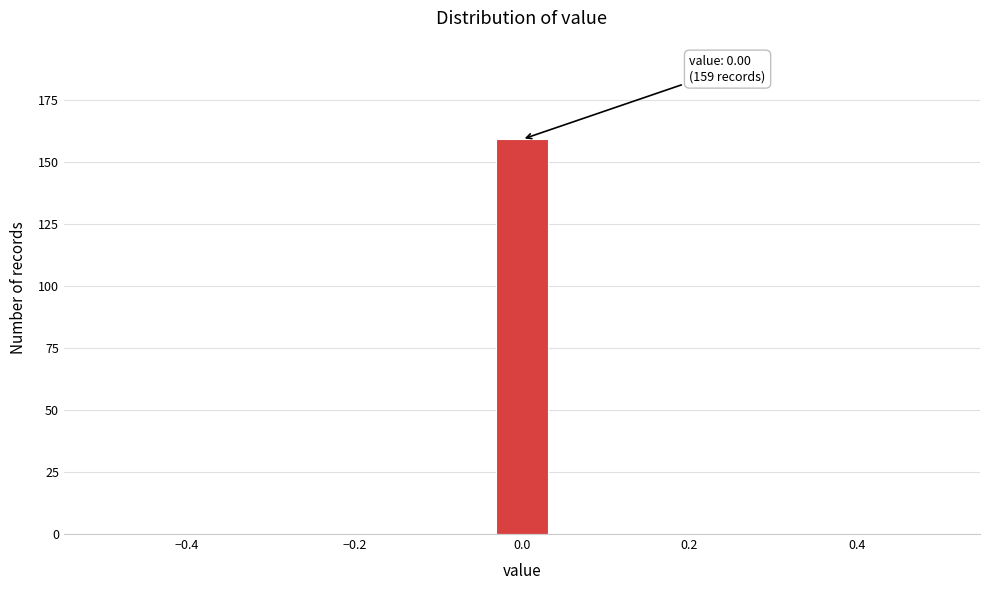

Around what value on the x-axis is the tallest bar? Give the approximate position of its centre, as read against the axis.

0.00